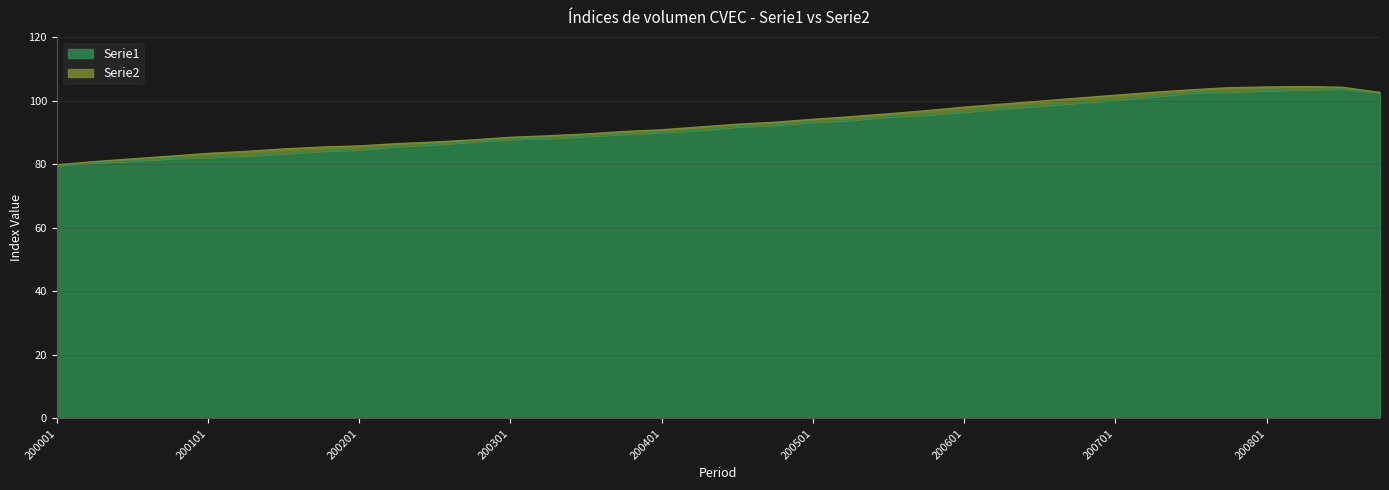

Reading left to right, extract all data points from this chart.

Serie1: 200001=79.7	200002=80.5	200003=81.1	200004=81.8	200101=82.2	200102=82.7	200103=83.3	200104=84.1	200201=84.6	200202=85.6	200203=86.2	200204=87.1	200301=87.9	200302=88.2	200303=88.8	200304=89.5	200401=90.0	200402=90.7	200403=91.8	200404=92.3	200501=93.3	200502=93.9	200503=95.0	200504=95.5	200601=96.4	200602=97.5	200603=98.3	200604=99.3	200701=100.2	200702=101.3	200703=102.5	200704=102.8	200801=103.1	200802=103.5	200803=103.7	200804=102.6
Serie2: 200001=79.8	200002=80.8	200003=81.7	200004=82.5	200101=83.4	200102=84.0	200103=84.8	200104=85.4	200201=85.8	200202=86.5	200203=87.0	200204=87.7	200301=88.5	200302=88.9	200303=89.5	200304=90.3	200401=90.8	200402=91.7	200403=92.6	200404=93.2	200501=94.1	200502=95.0	200503=95.9	200504=96.9	200601=98.0	200602=98.9	200603=99.8	200604=100.8	200701=101.7	200702=102.6	200703=103.4	200704=104.1	200801=104.3	200802=104.4	200803=104.2	200804=102.6